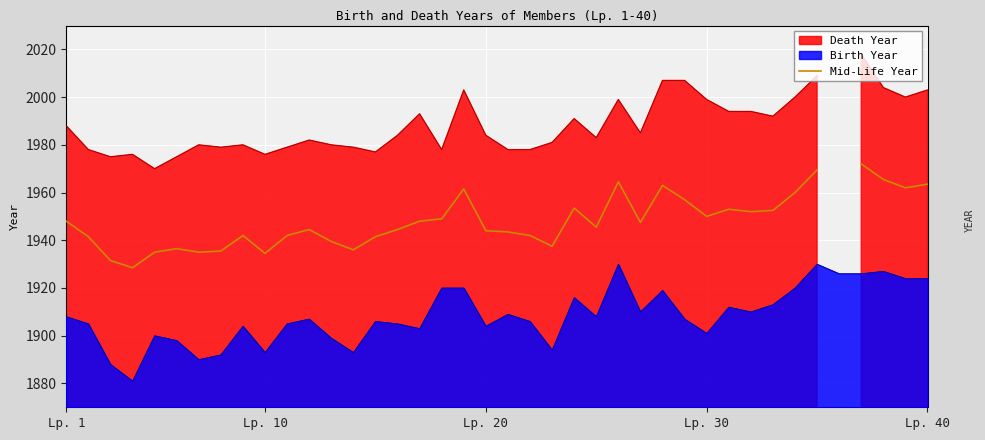

How many interior local valleys (lower than both neighbors) does the data have?

10